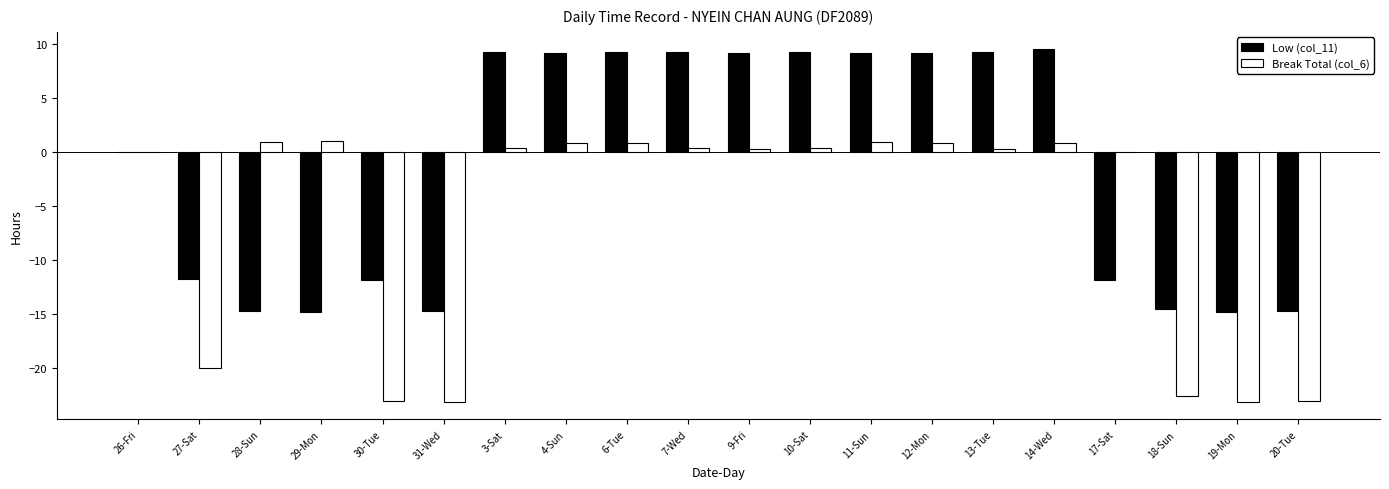

At which label is Break Total (col_6) closest to -11?

27-Sat